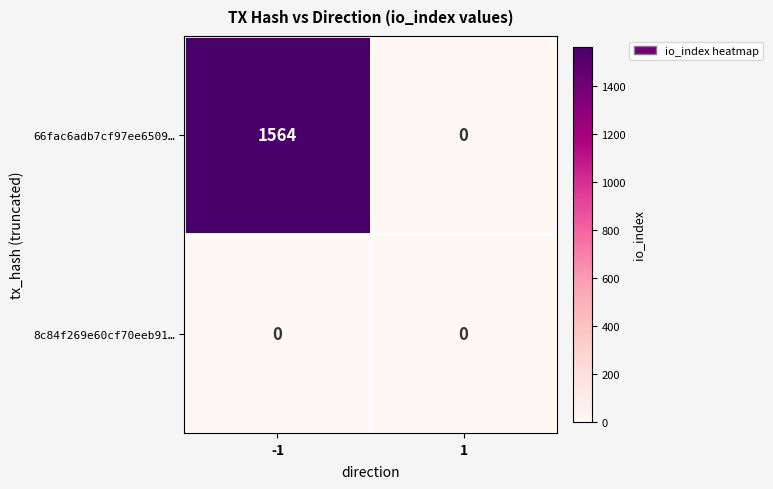

What is the difference between the 66fac6adb7cf97ee6509… values at 1 and -1?

1564